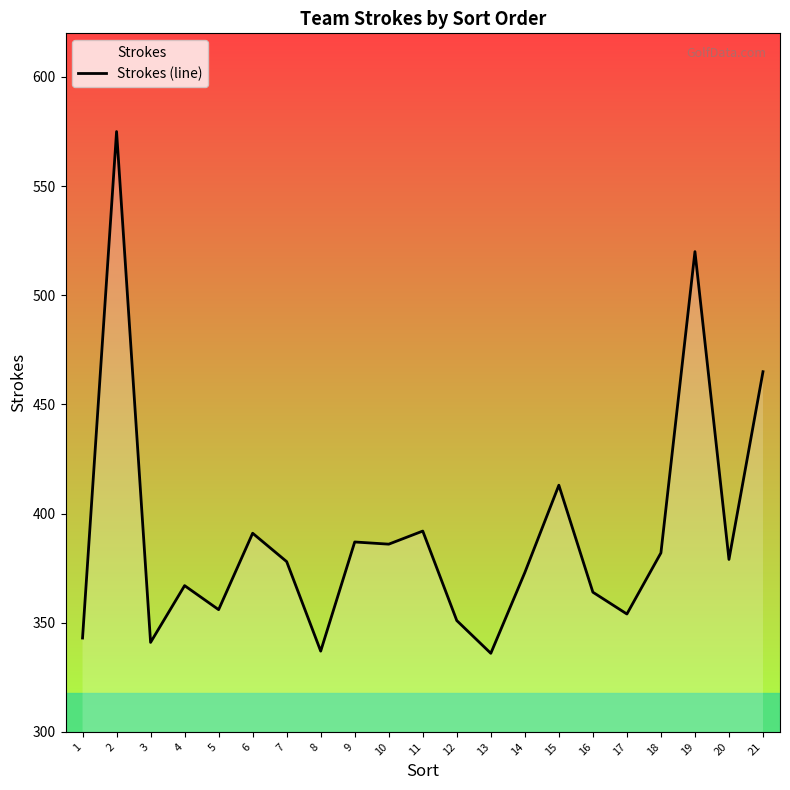

What is the change in value from 8 to 17?

+17